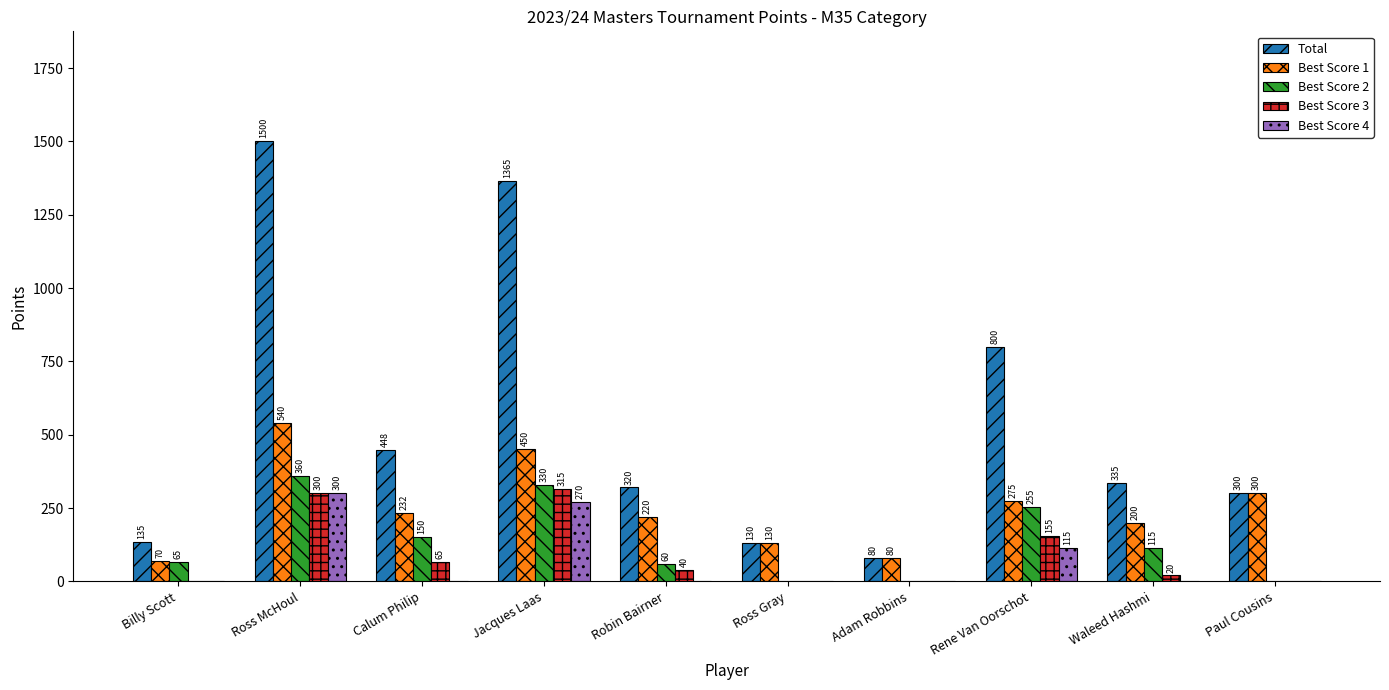

True or false: Best Score 3 has a value of 300.0 at Ross McHoul.

True